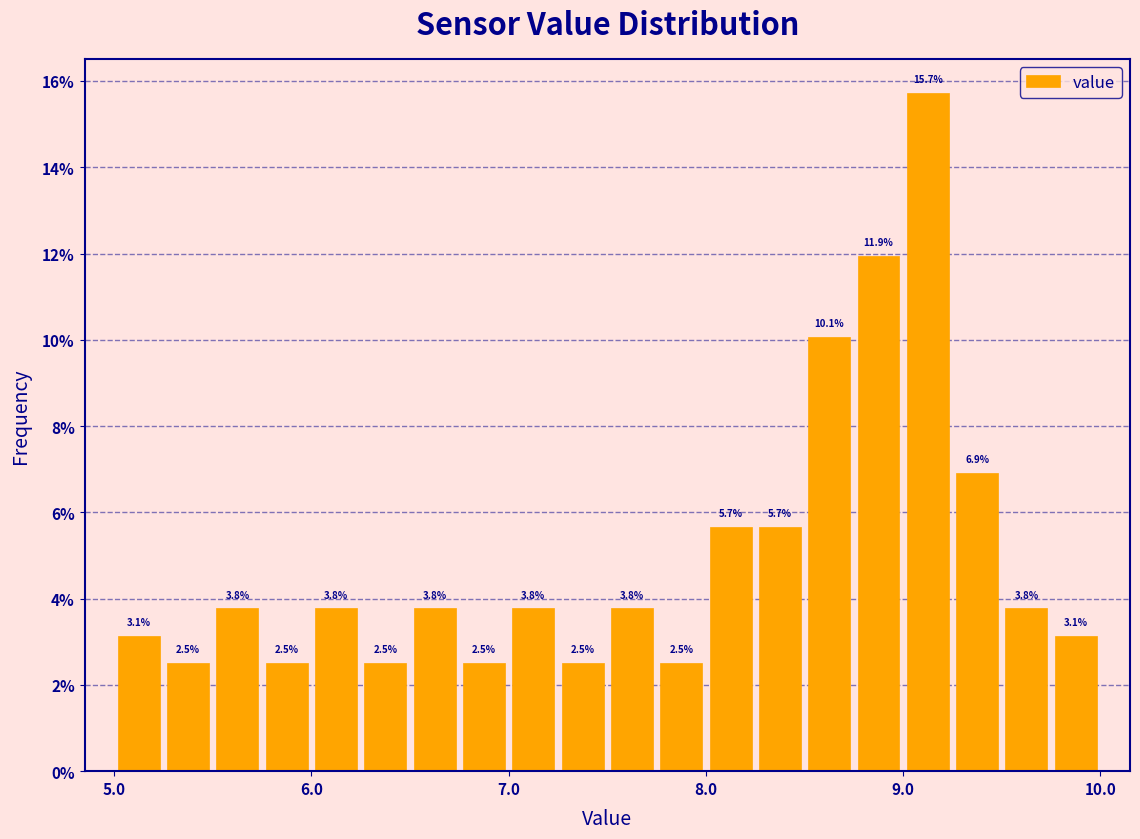

Read against the x-axis, roughly where is the centre of the tallest bar?

9.1